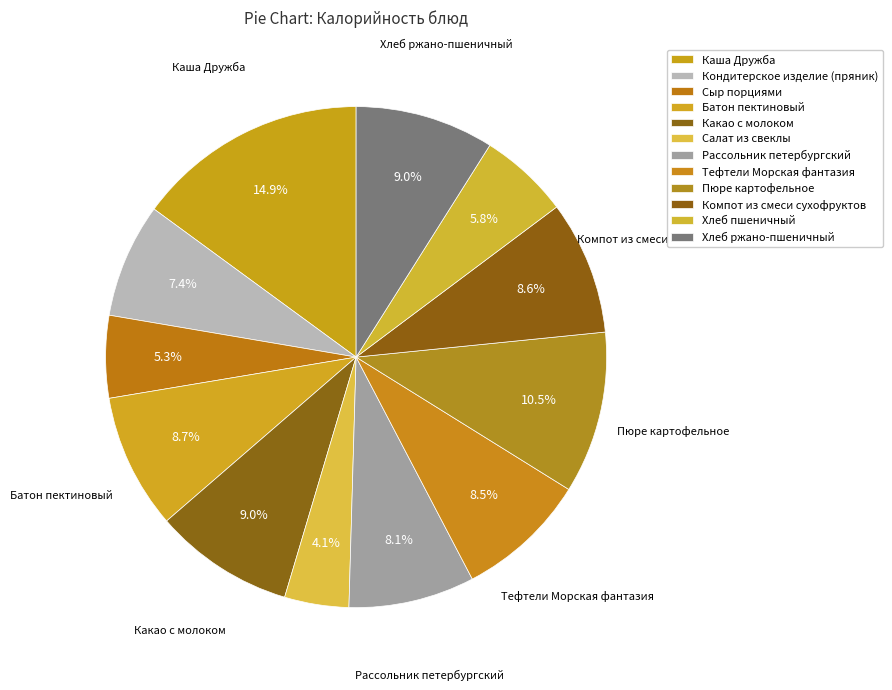

Which slice is the largest?

Каша Дружба